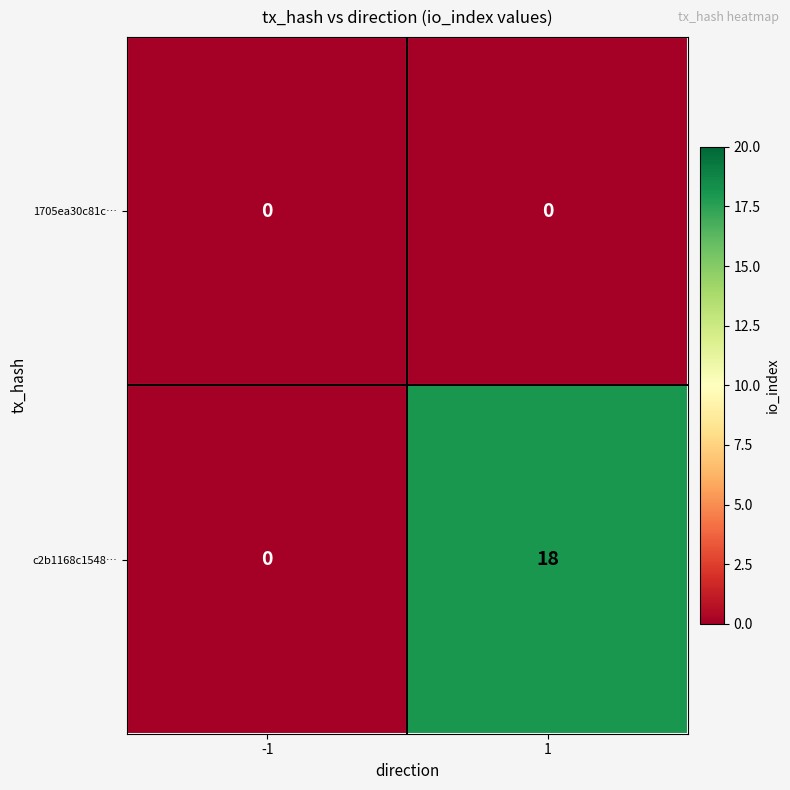

Reading left to right, what are all the values shown in this chart?

1705ea30c81c…: -1=0	1=0
c2b1168c1548…: -1=0	1=18